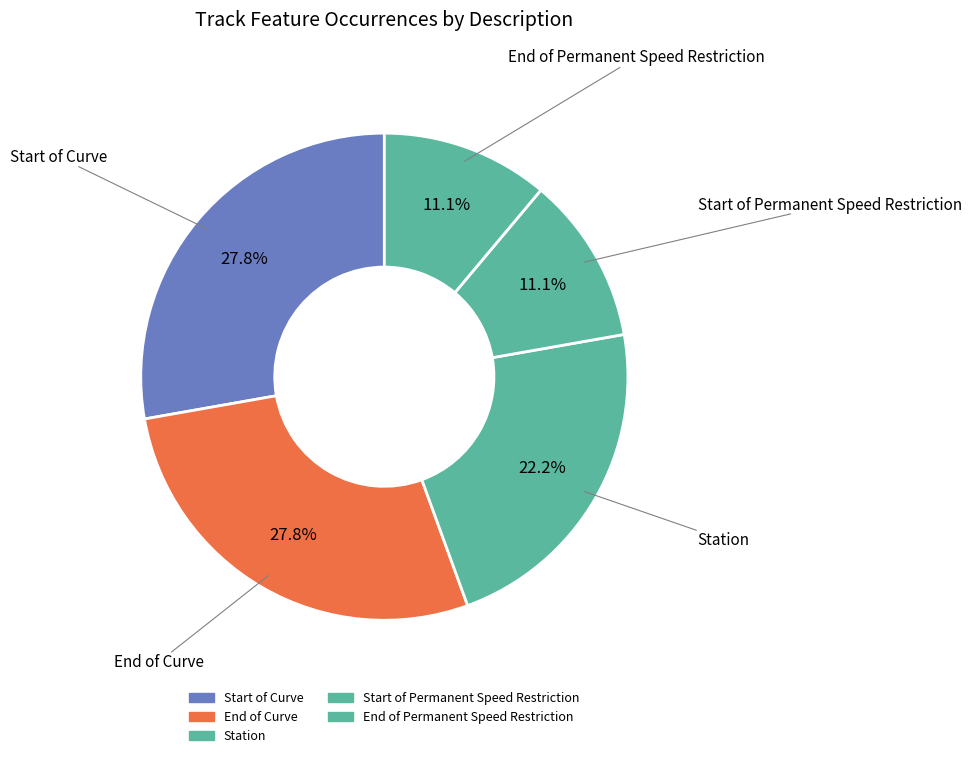

What percentage is the Start of Permanent Speed Restriction slice, to the nearest percent?

11%